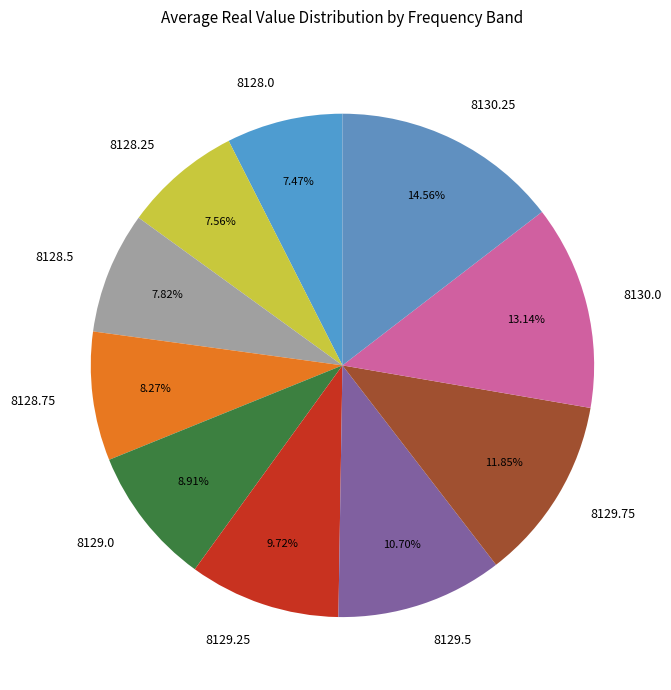

Combined, do 8129.0 and 8129.5 account for over 50%?

No